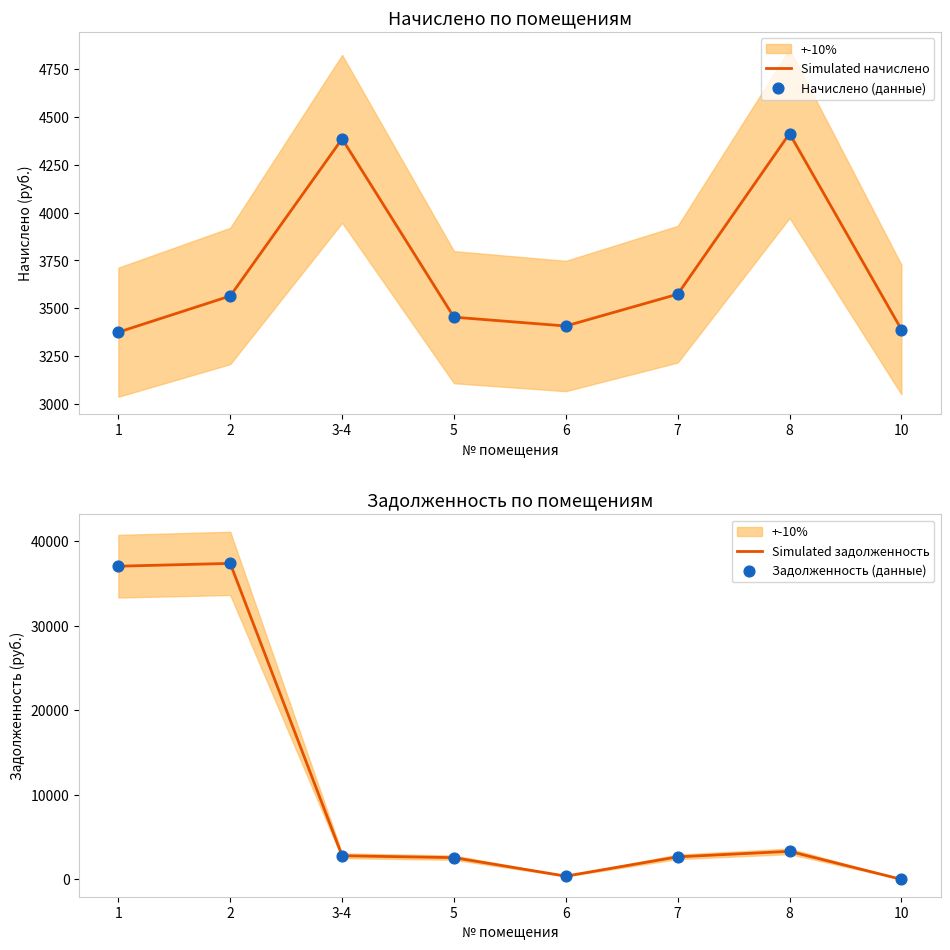

At which category is the sum across all series the highest?

2